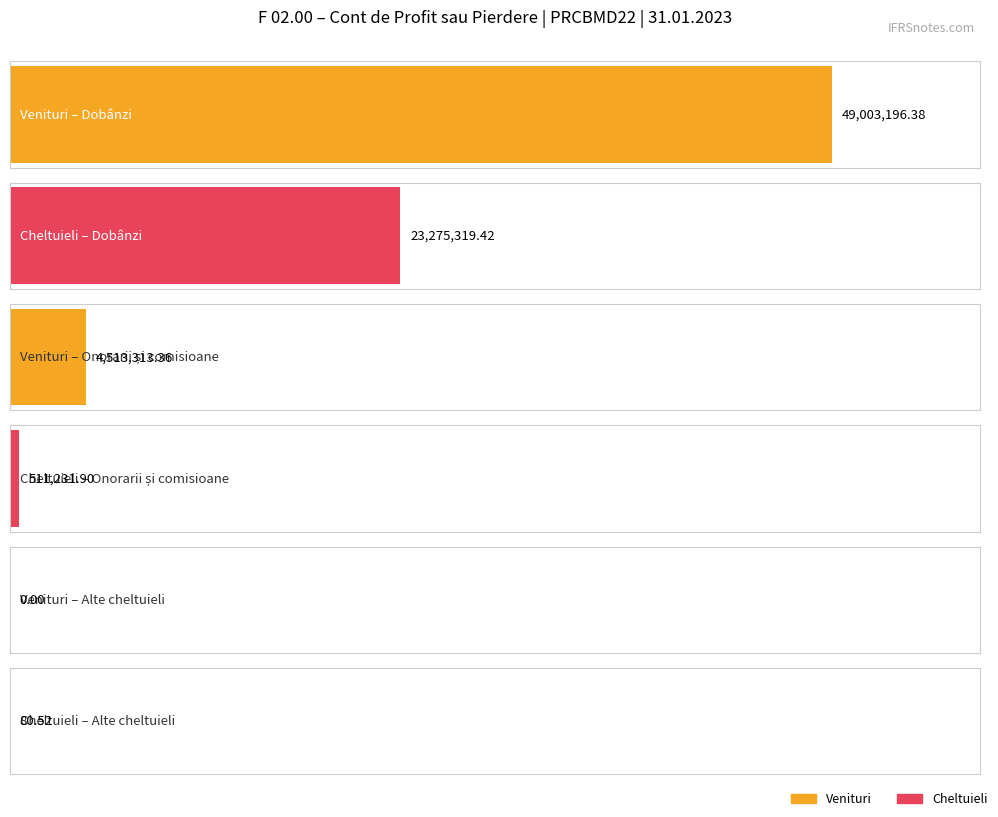

How many values exceed 4513313?

3